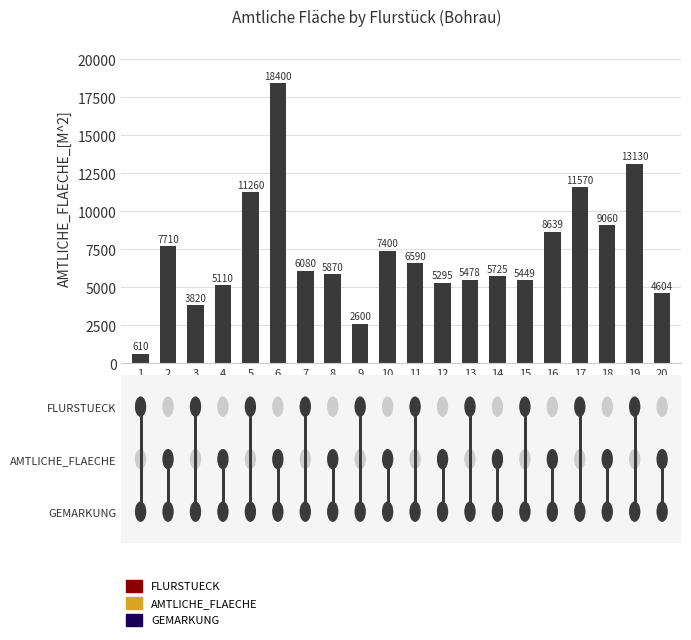

What is the sum of all values?

144400